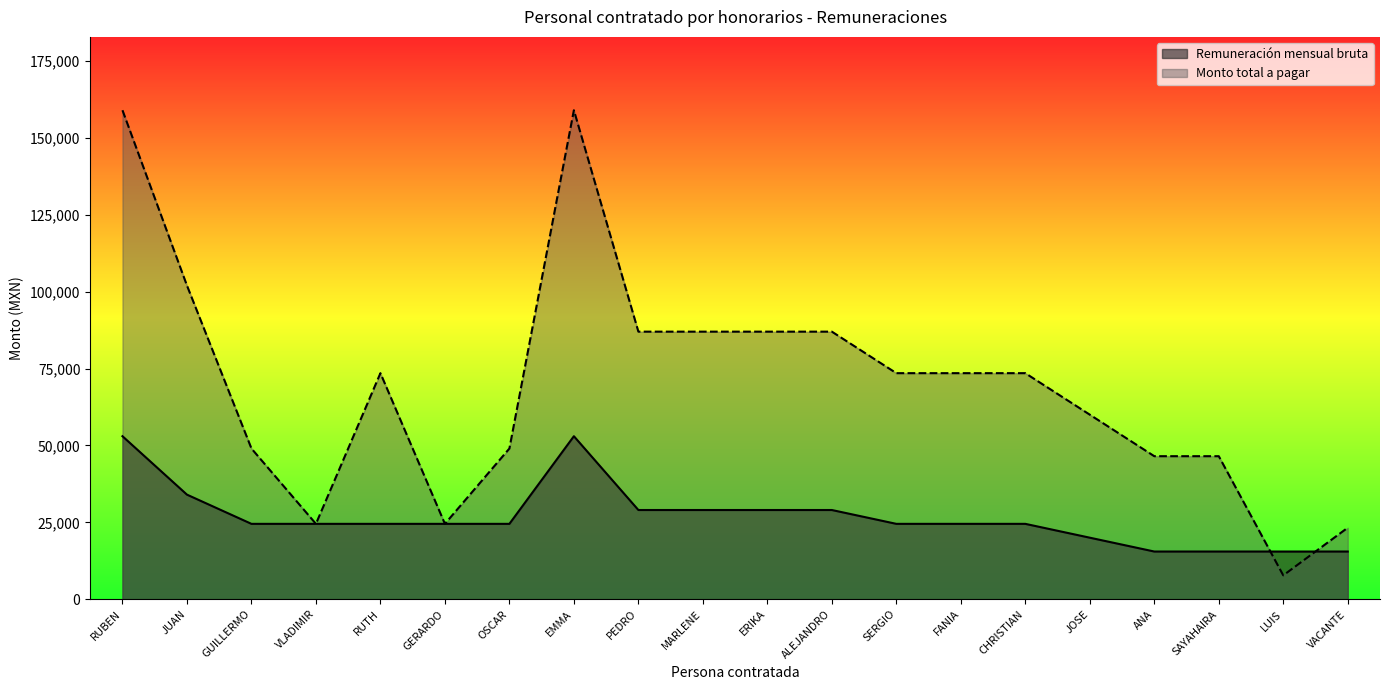

Reading right to left, extract all data points from this chart.

Remuneración mensual bruta: VACANTE=15500	LUIS=15500	SAYAHAIRA=15500	ANA=15500	JOSE=20000	CHRISTIAN=24500	FANIA=24500	SERGIO=24500	ALEJANDRO=29000	ERIKA=29000	MARLENE=29000	PEDRO=29000	EMMA=53000	OSCAR=24500	GERARDO=24500	RUTH=24500	VLADIMIR=24500	GUILLERMO=24500	JUAN=34000	RUBEN=53000
Monto total a pagar: VACANTE=23250	LUIS=7750	SAYAHAIRA=46500	ANA=46500	JOSE=60000	CHRISTIAN=73500	FANIA=73500	SERGIO=73500	ALEJANDRO=87000	ERIKA=87000	MARLENE=87000	PEDRO=87000	EMMA=159000	OSCAR=49000	GERARDO=24500	RUTH=73500	VLADIMIR=24500	GUILLERMO=49000	JUAN=102000	RUBEN=159000